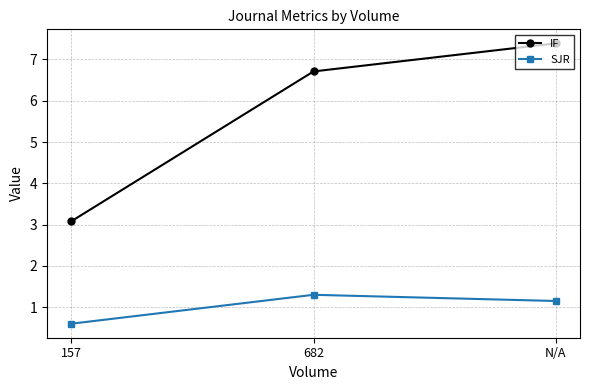

What is the label of the 2nd point from the right?

682